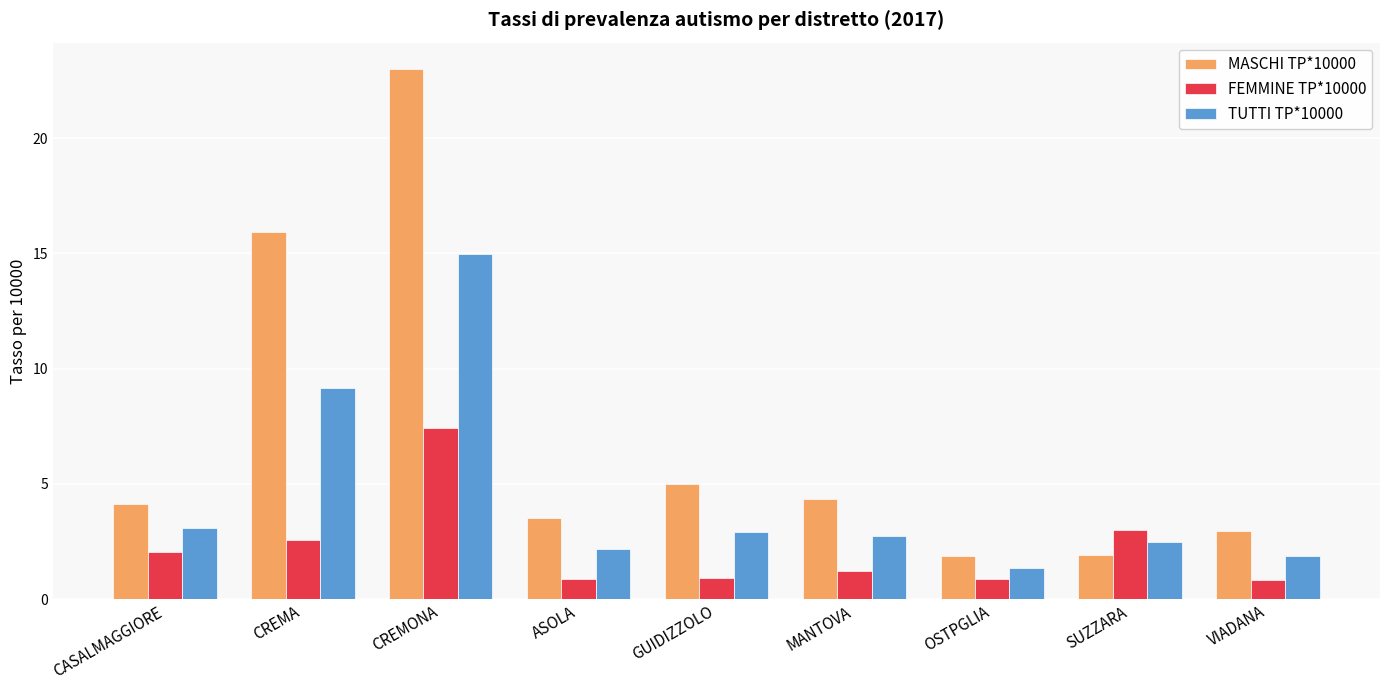

True or false: MASCHI TP*10000 has a value of 15.9 at CREMA.

True